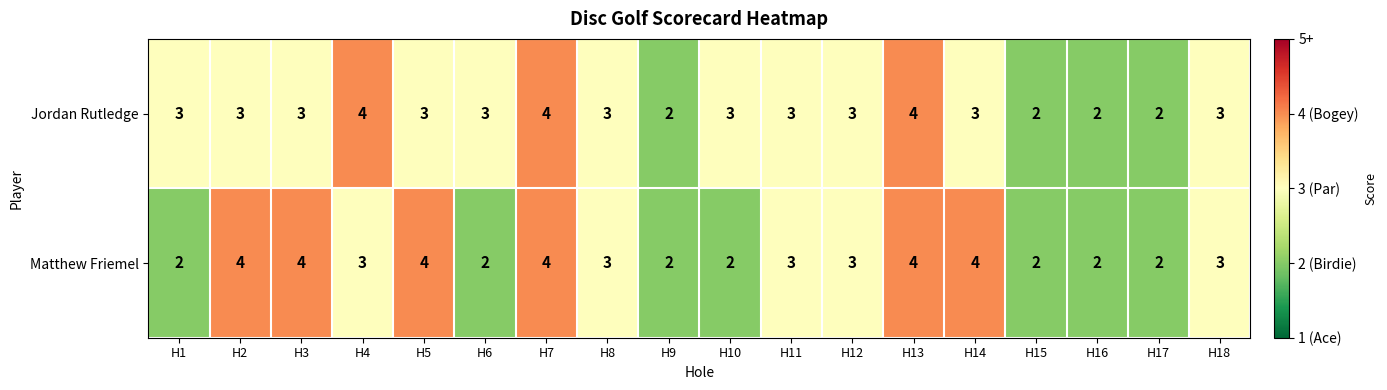

Rank the series at H6 from highest to lowest value.

Jordan Rutledge, Matthew Friemel